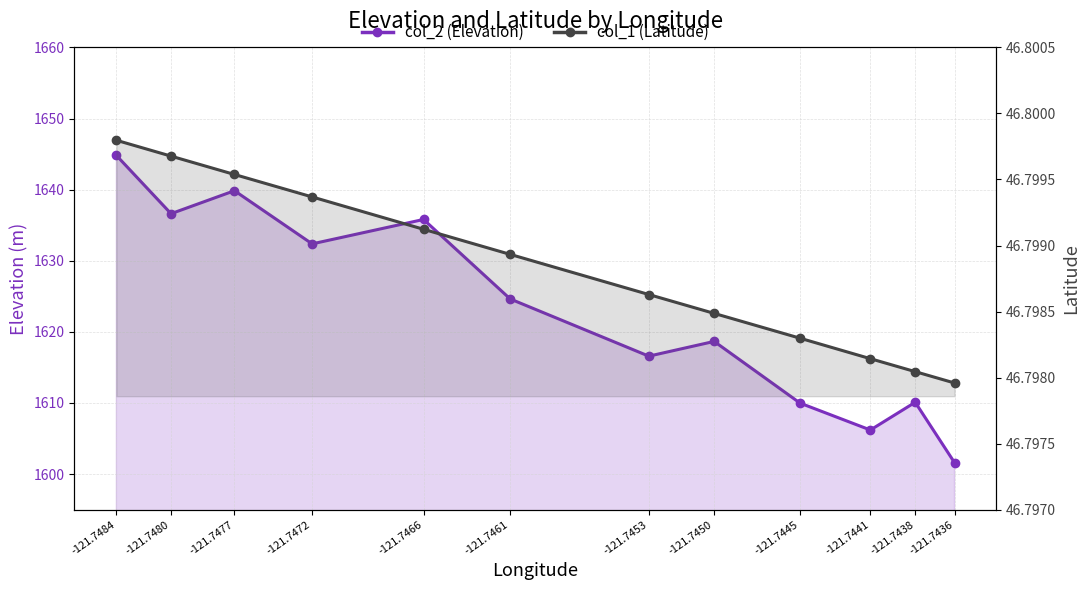

Reading left to right, list all the values displayed in this chart.

col_2 (Elevation): 1601.6	1610.1	1606.2	1610.0	1618.7	1616.6	1624.6	1635.8	1632.4	1639.9	1636.6	1644.8
col_1 (Latitude): 46.8	46.8	46.8	46.8	46.8	46.8	46.8	46.8	46.8	46.8	46.8	46.8